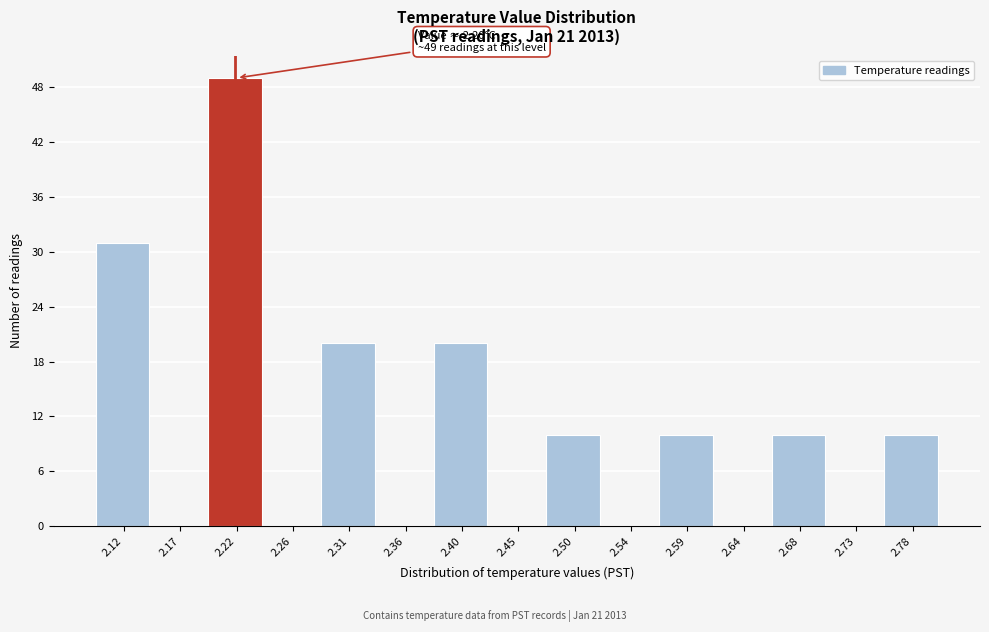

Over which range of the x-axis is the bar tallest?

2.195 to 2.240